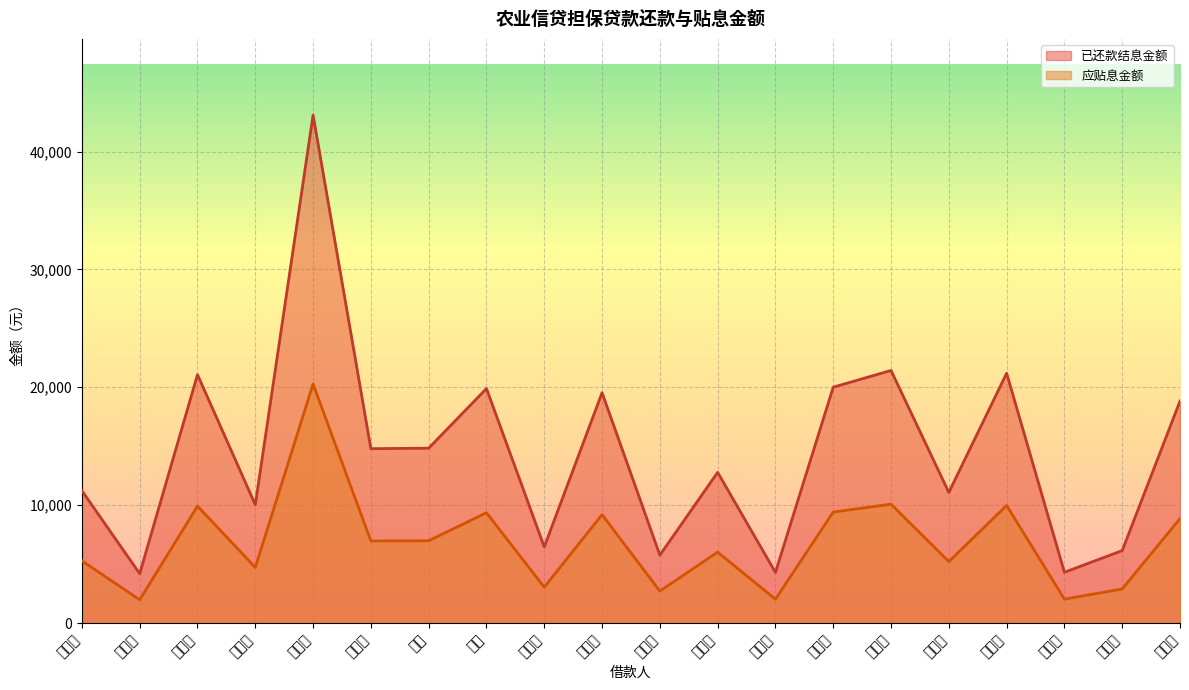

What is the difference between the maximum and minimum values in the 应贴息金额 series?

18306.0